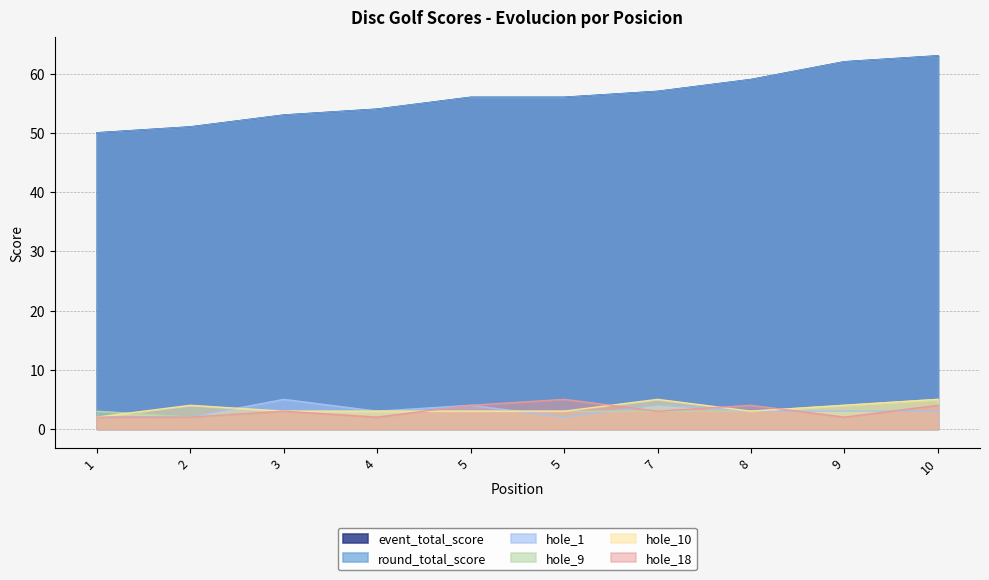

Which series changed the most between 2 and 9?

event_total_score